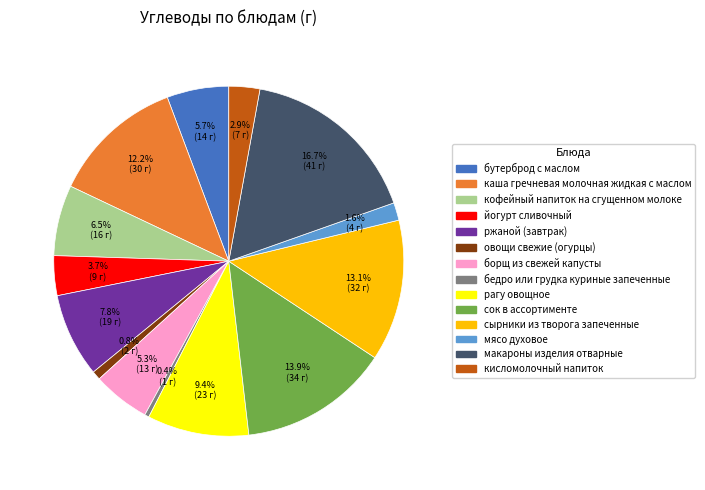

Which category has the biggest portion of the pie?

макароны изделия отварные